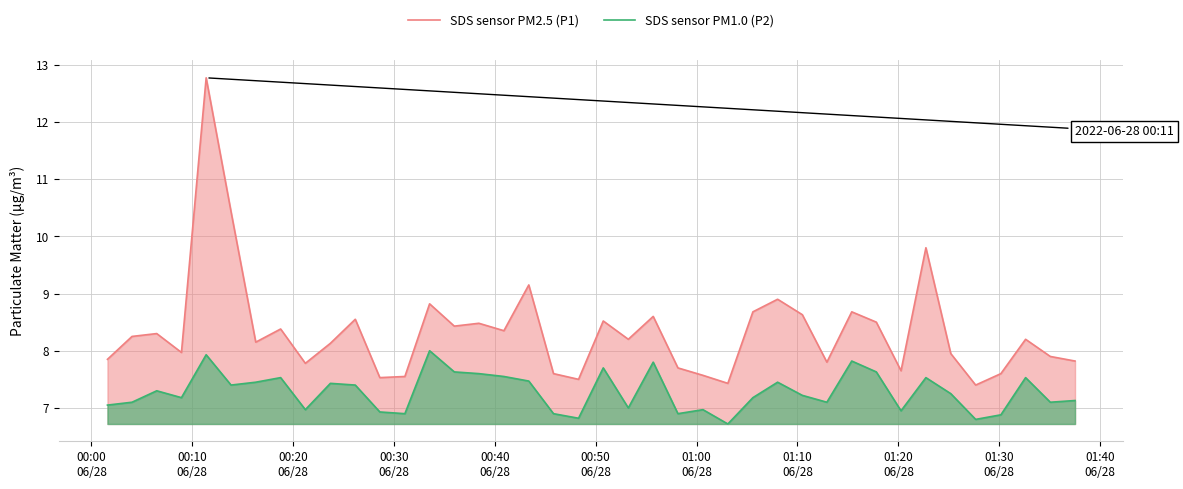

Which series has the largest total across all categories?

SDS sensor PM2.5 (P1)